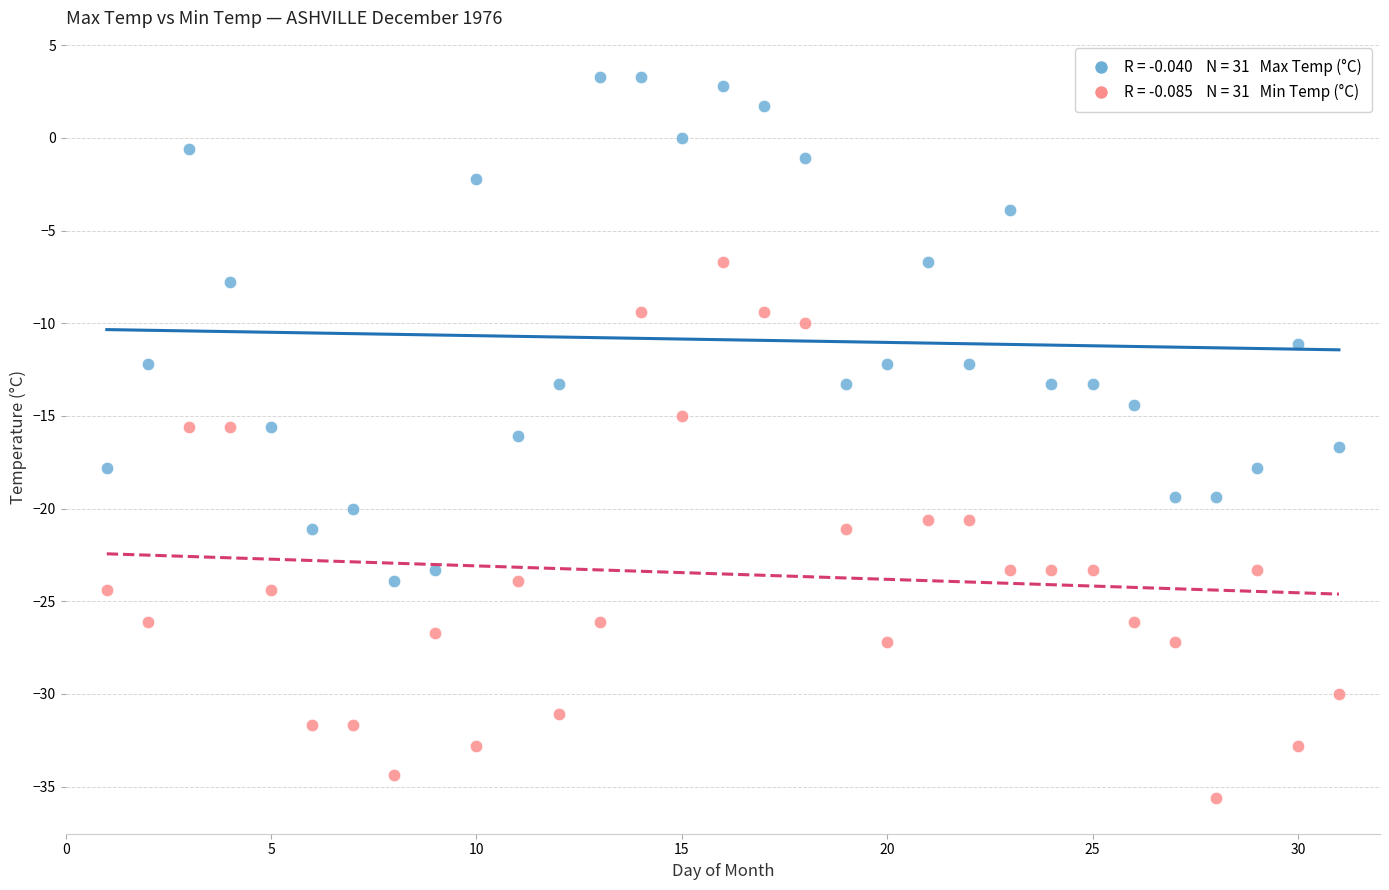

Across all data points, what is the range of Y values (max minus min)?

38.9